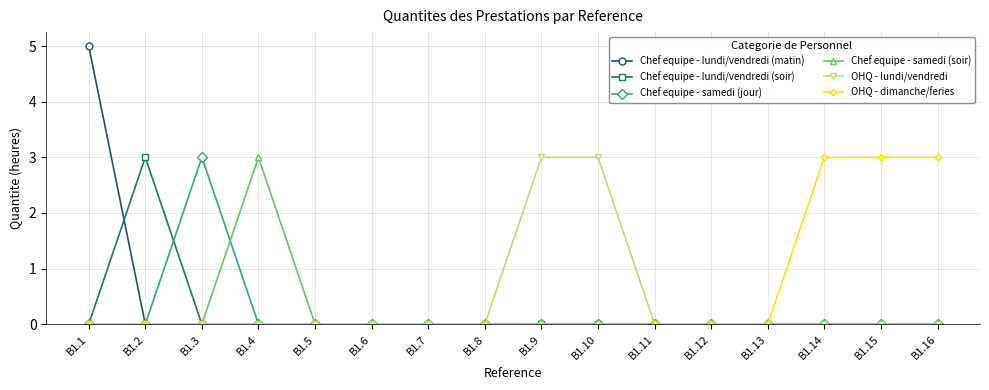

Count the number of categories in the chart.

16